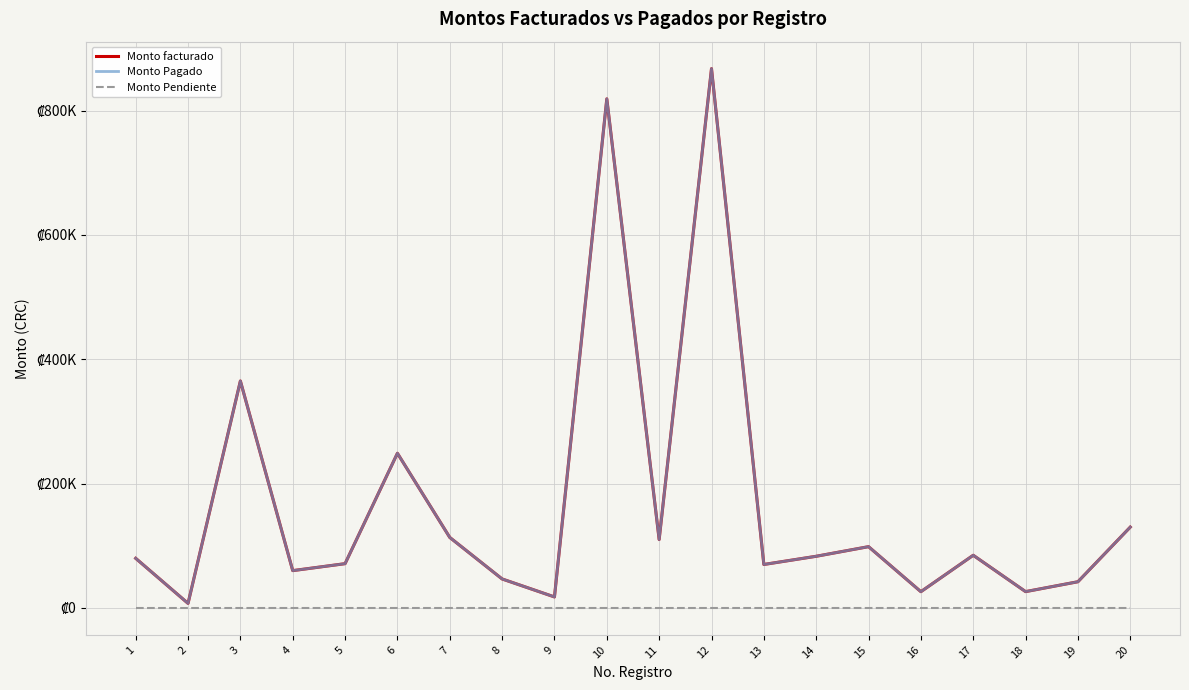

The Monto Pagado series shows 152844.5 at 6. True or false?

False